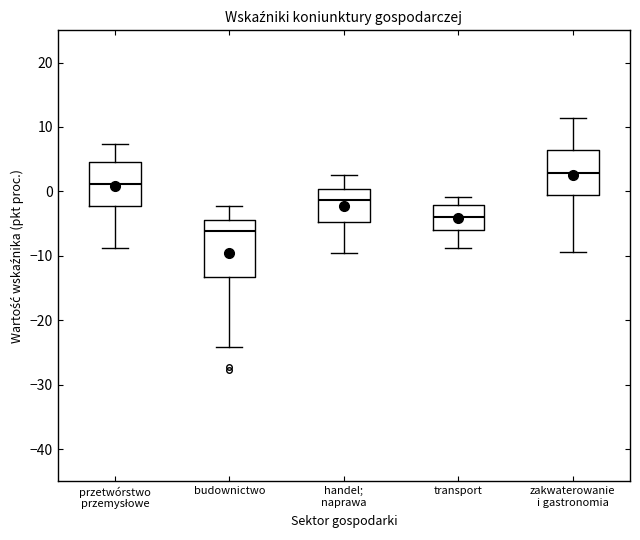

Reading left to right, transcribe this box plot: for each box, give where its median line is, the range the box spans, and where its two whiskers end, as read against the y-axis. The values are not printed on the chart, so give them approximately, as read against the axis.

przetwórstwo przemysłowe: median 1, box -2 to 5, whiskers -9 to 7
budownictwo: median -6, box -13 to -4, whiskers -24 to -2
handel; naprawa: median -1, box -5 to 0, whiskers -10 to 3
transport: median -4, box -6 to -2, whiskers -9 to -1
zakwaterowanie i gastronomia: median 3, box -1 to 6, whiskers -9 to 11